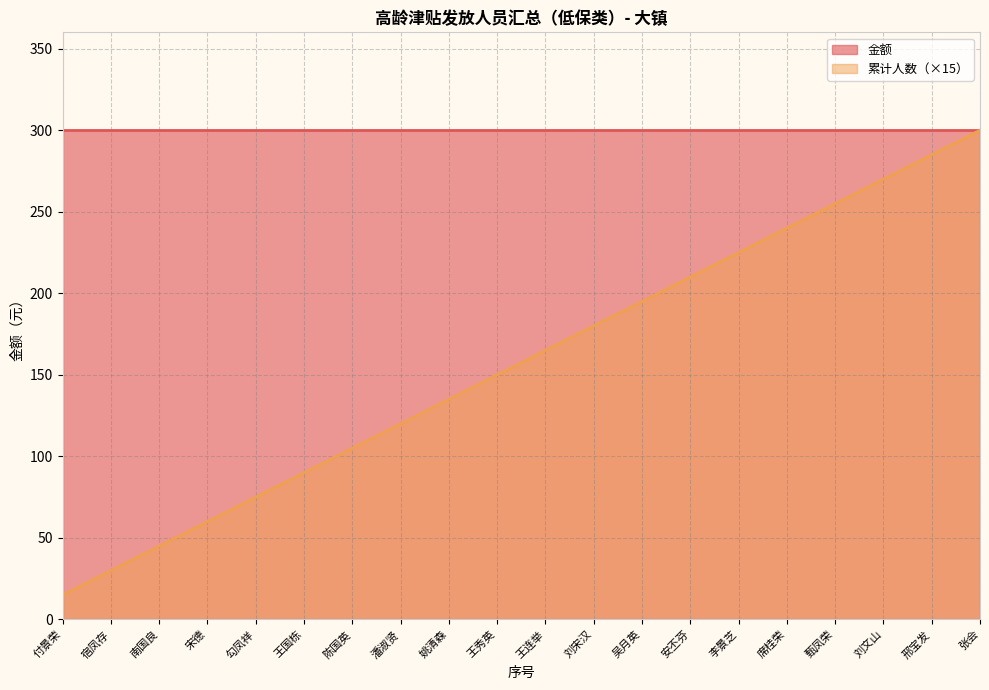

Which series has the largest range (max minus min)?

累计人数（×15）